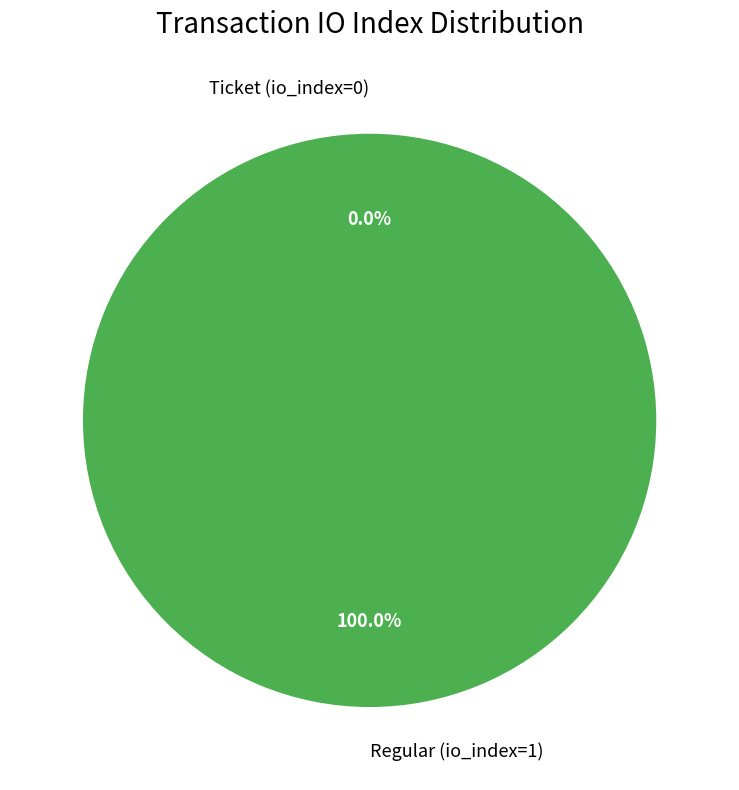

To the nearest percent, what percentage of the pie is Regular (io_index=1)?

100%